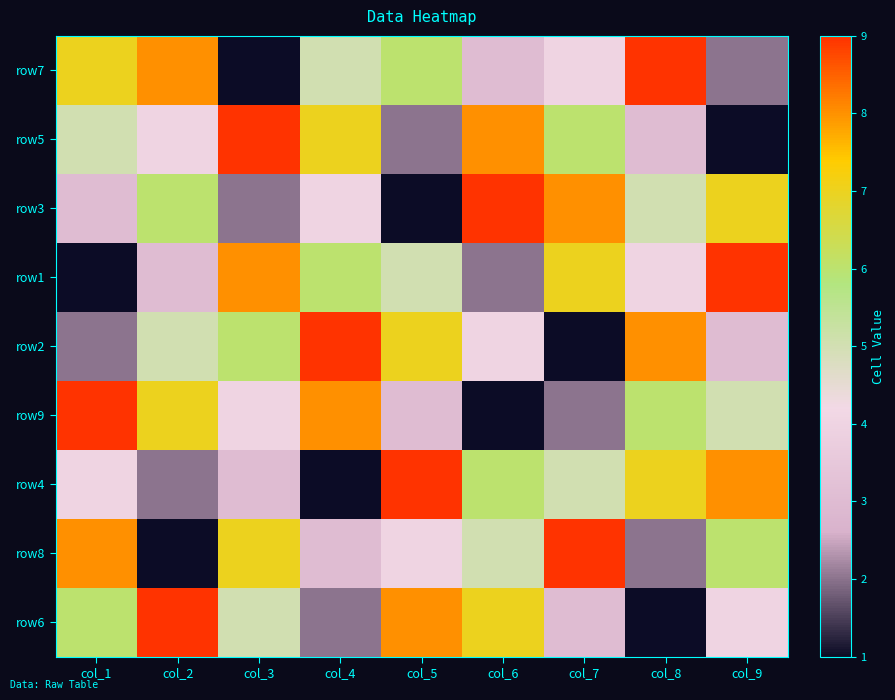

Which has a higher value, col_7 or col_2?

col_2